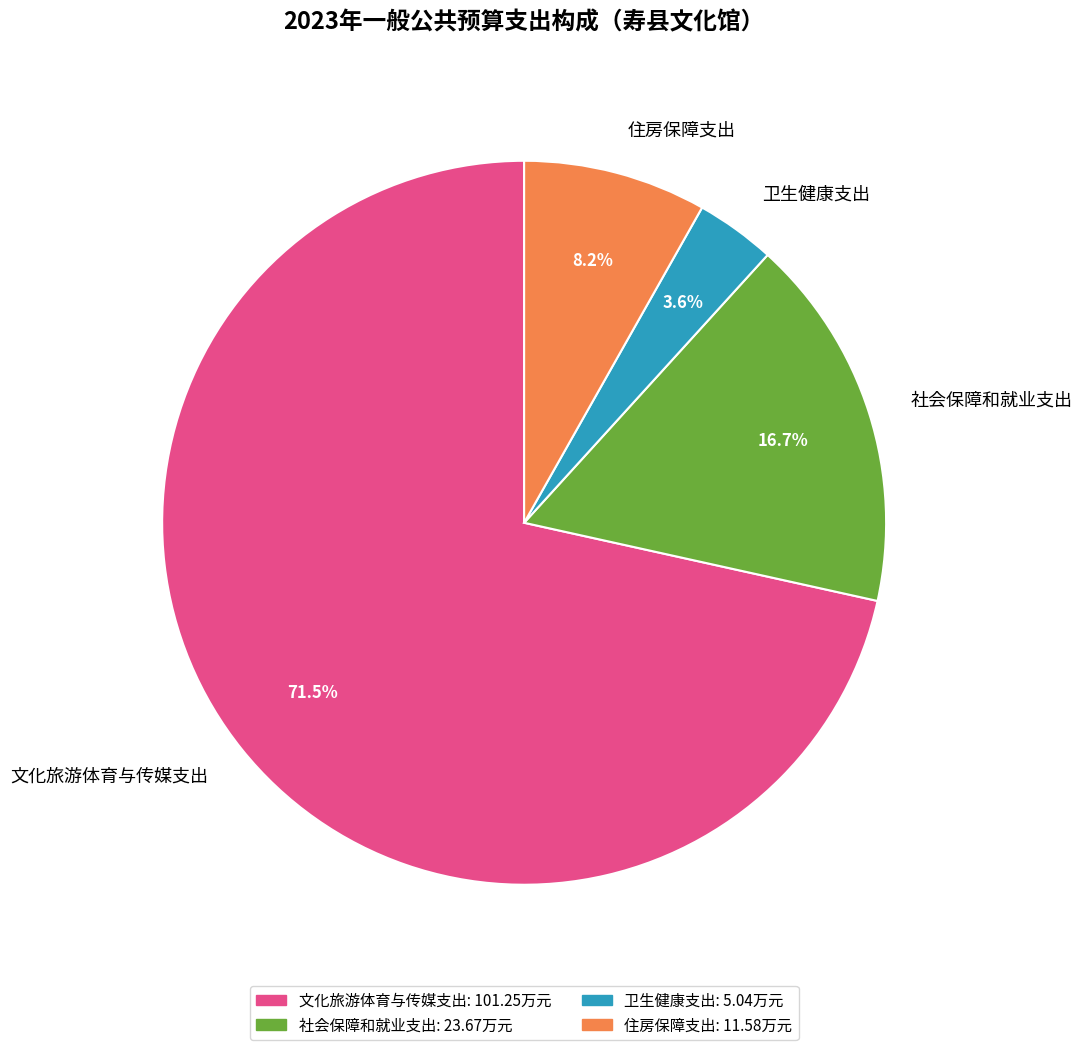

True or false: 社会保障和就业支出 accounts for 17% of the total.

True